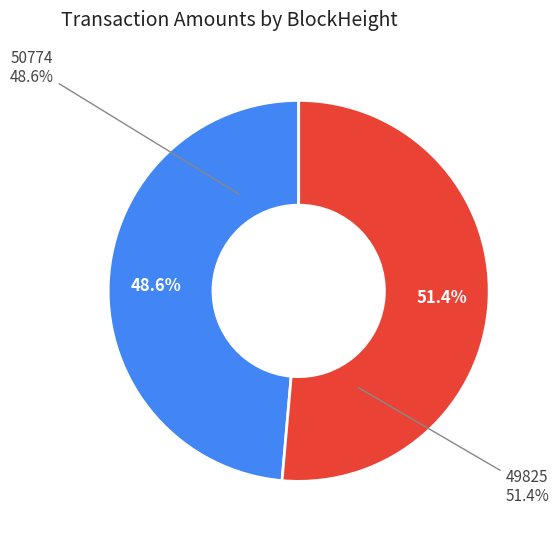

What is the largest slice in the pie chart?

49825